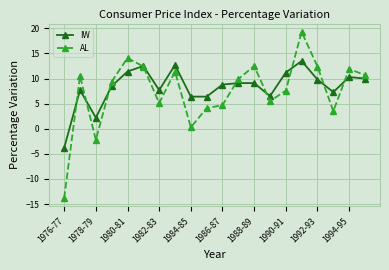

At how many categories does at least one series exceed 8?

13